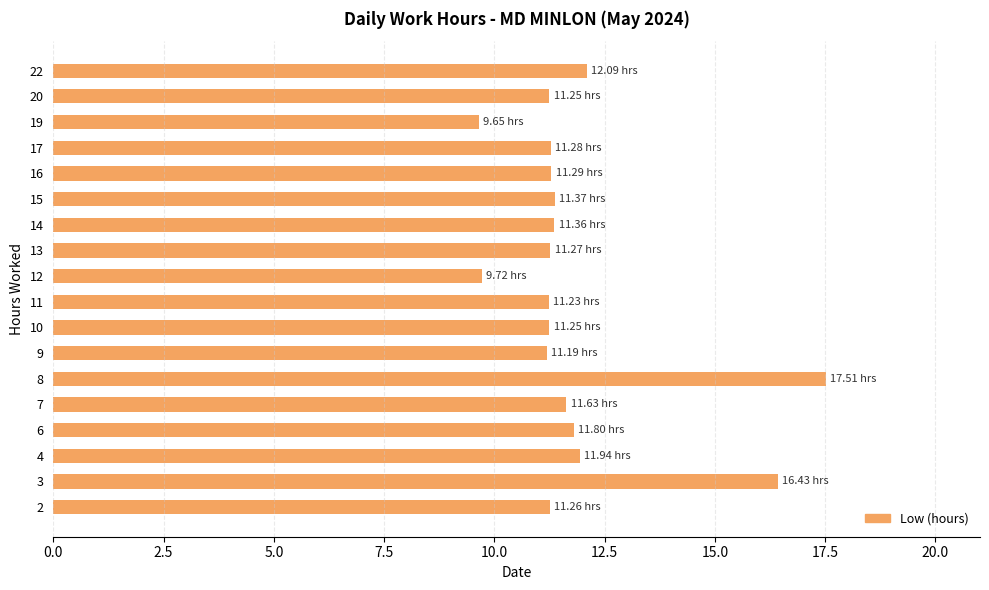

What is the change in value from 11 to 16?

+0.1